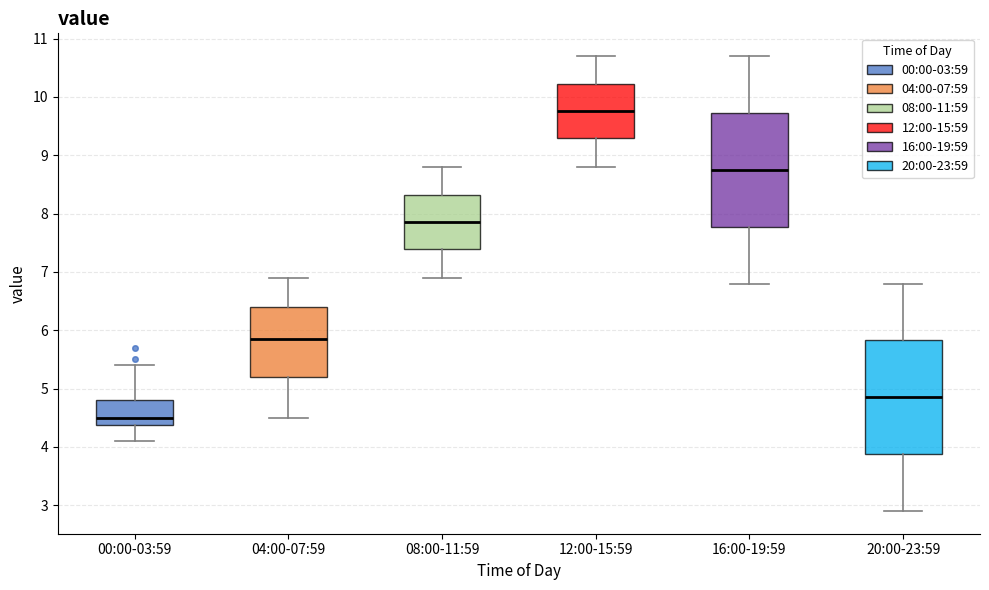

Which box's median line is the lowest?

00:00-03:59